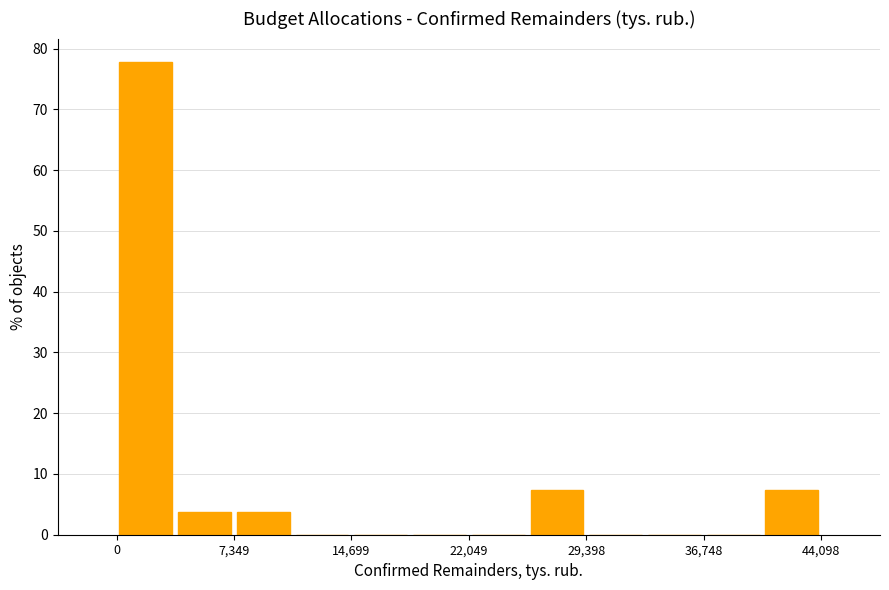

Read against the x-axis, roughly where is the centre of the tallest bar?

2000